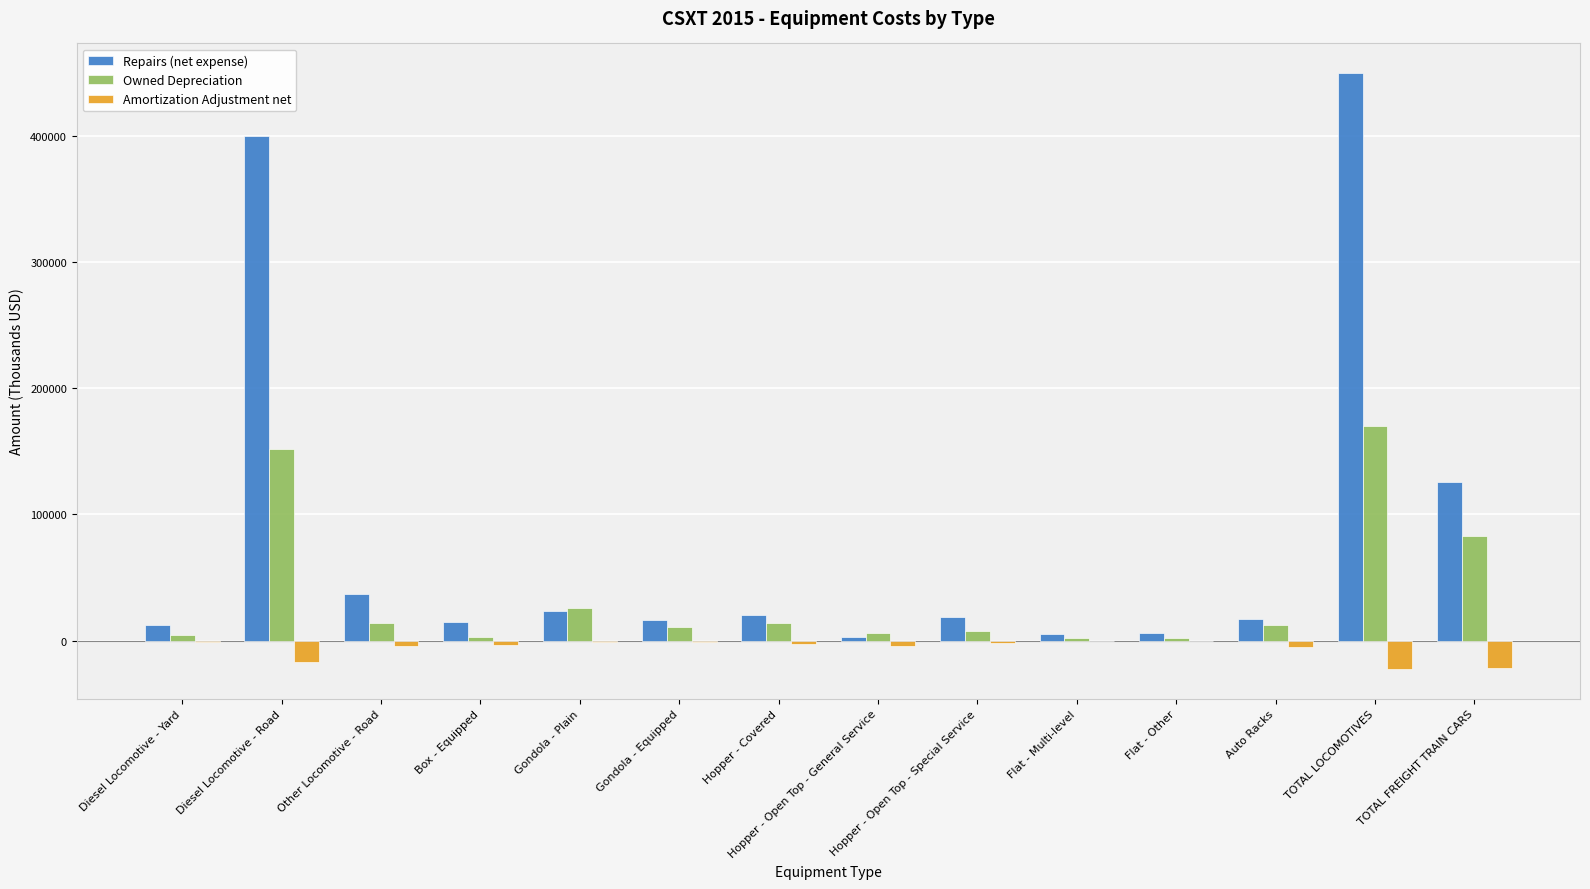

What is the maximum value shown in the chart?

449680